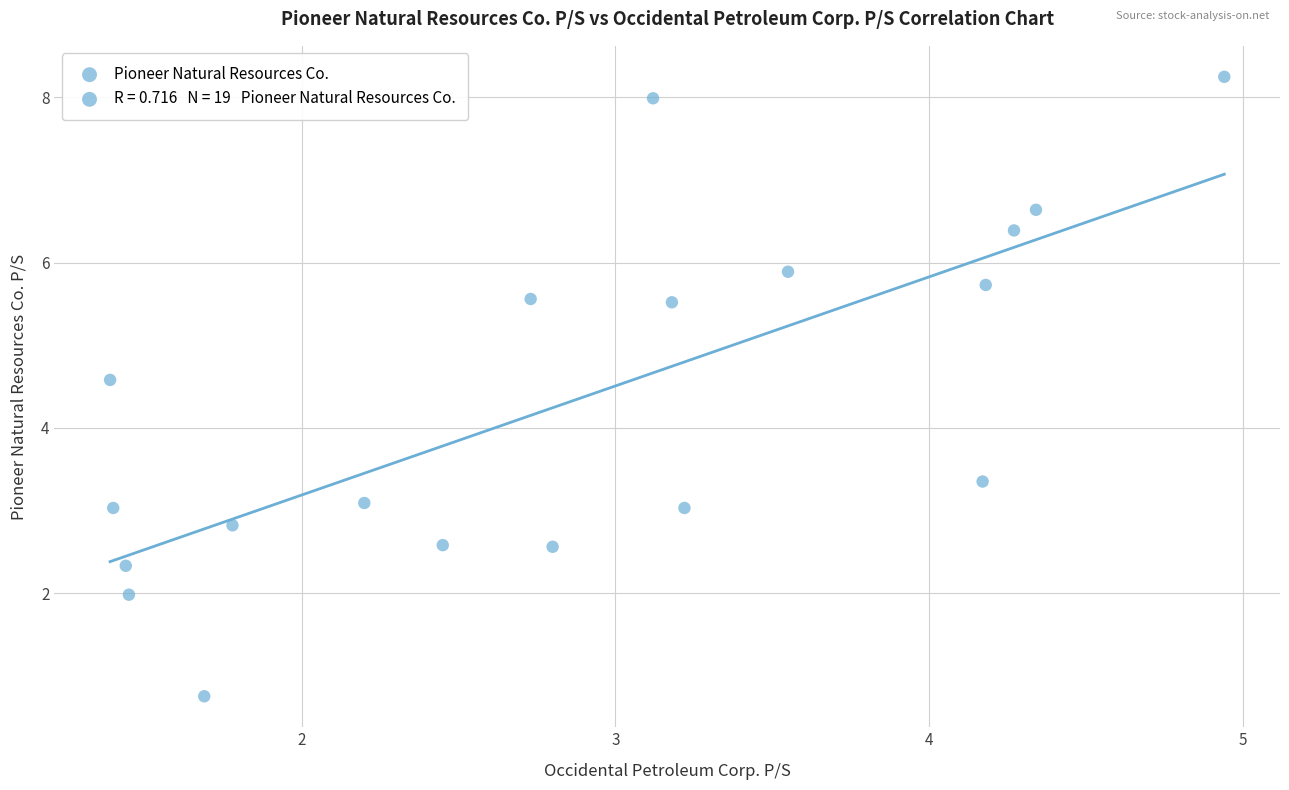

What is the range of X values (max minus min)?

3.6